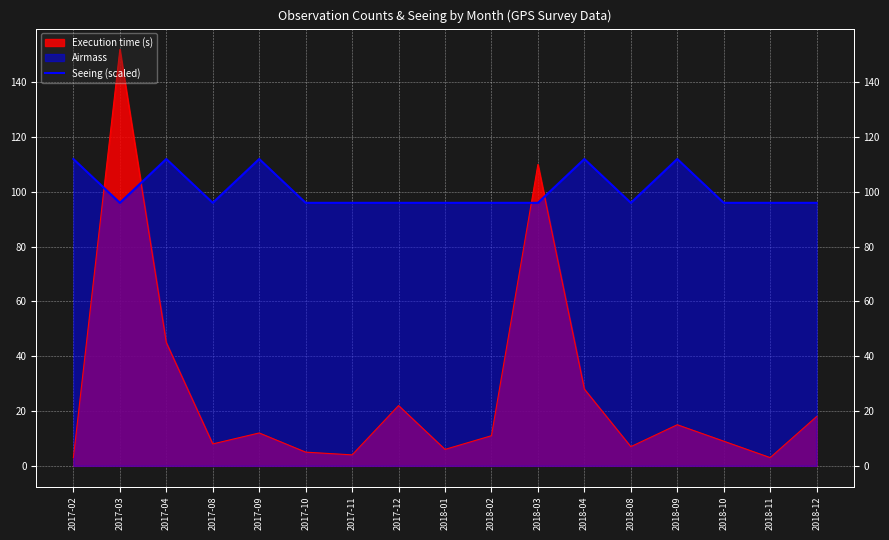

At which category does the data reach its first local peak?

2017-04